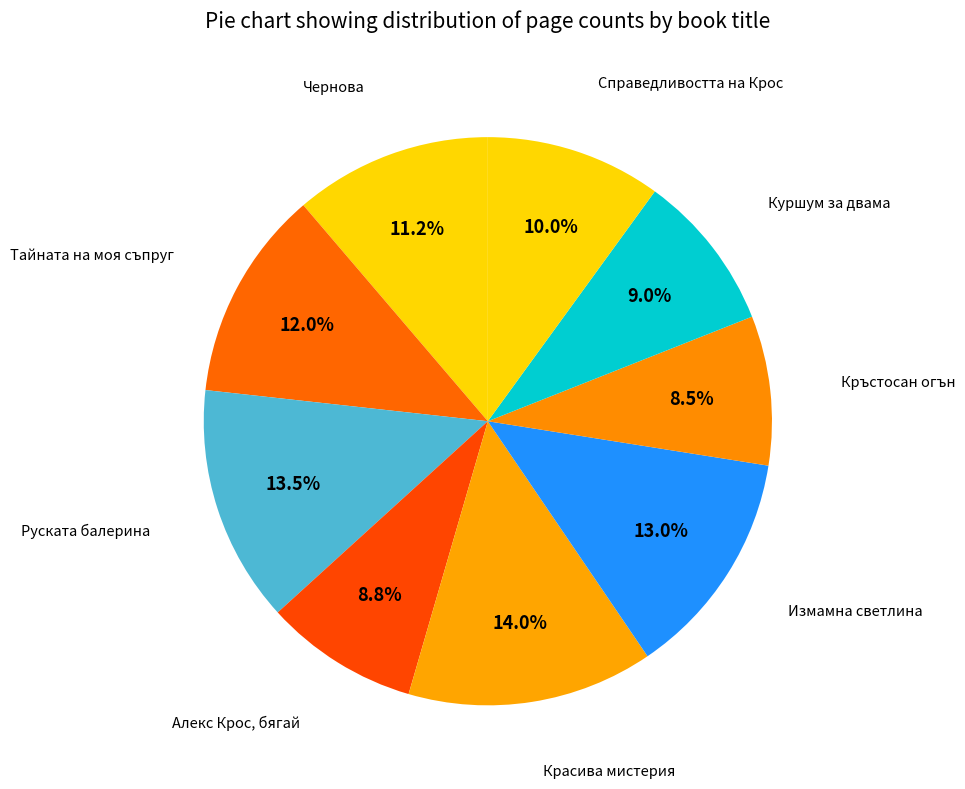

To the nearest percent, what is the average slice percentage?

11%